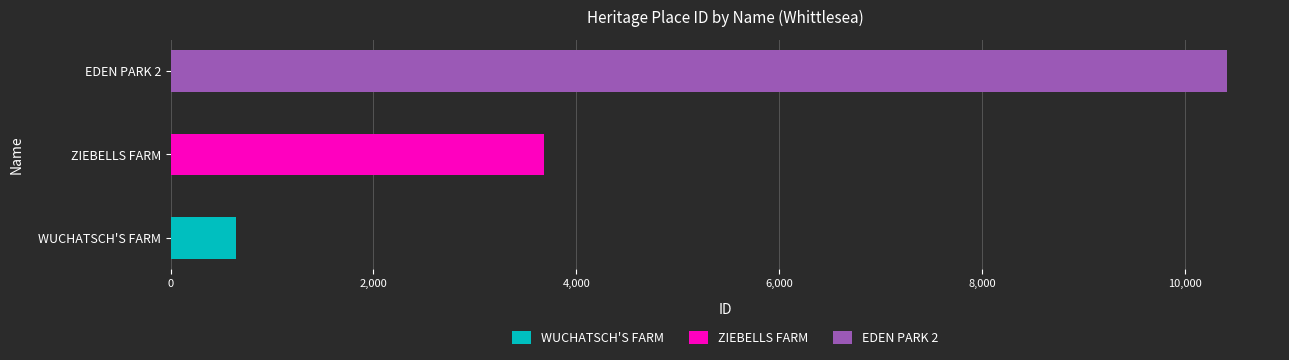

How many values are between 643 and 10419?

3